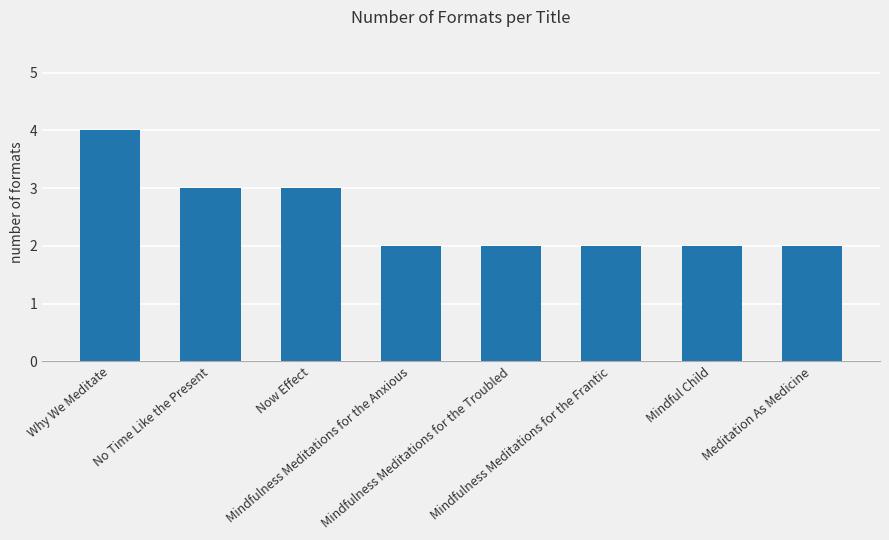

Which has a higher value, Mindful Child or Now Effect?

Now Effect